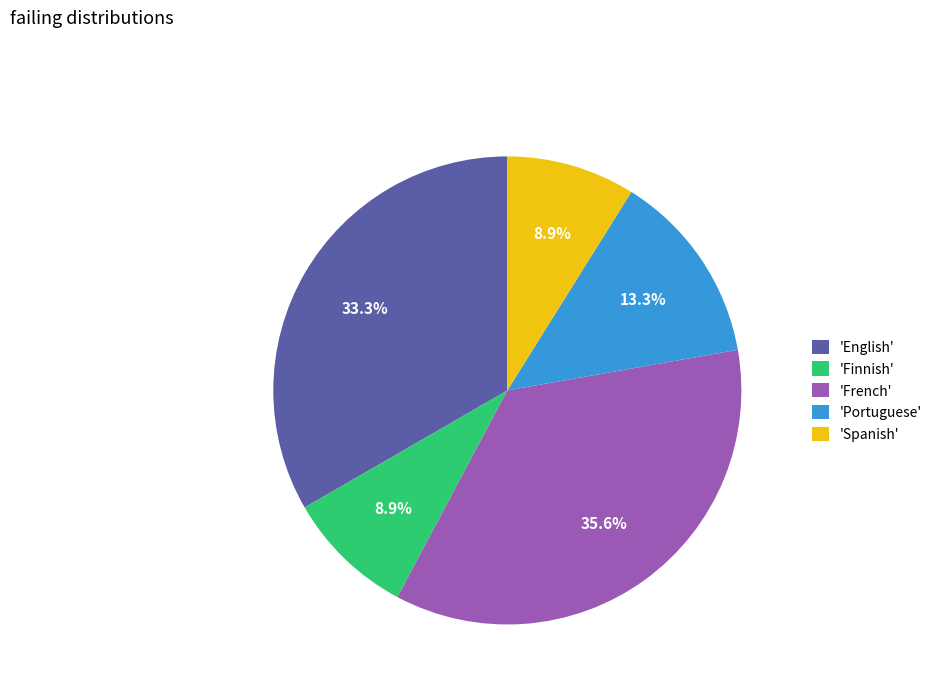

Approximately how many times larger is the value at 'Portuguese' compared to 'English'?

0.4